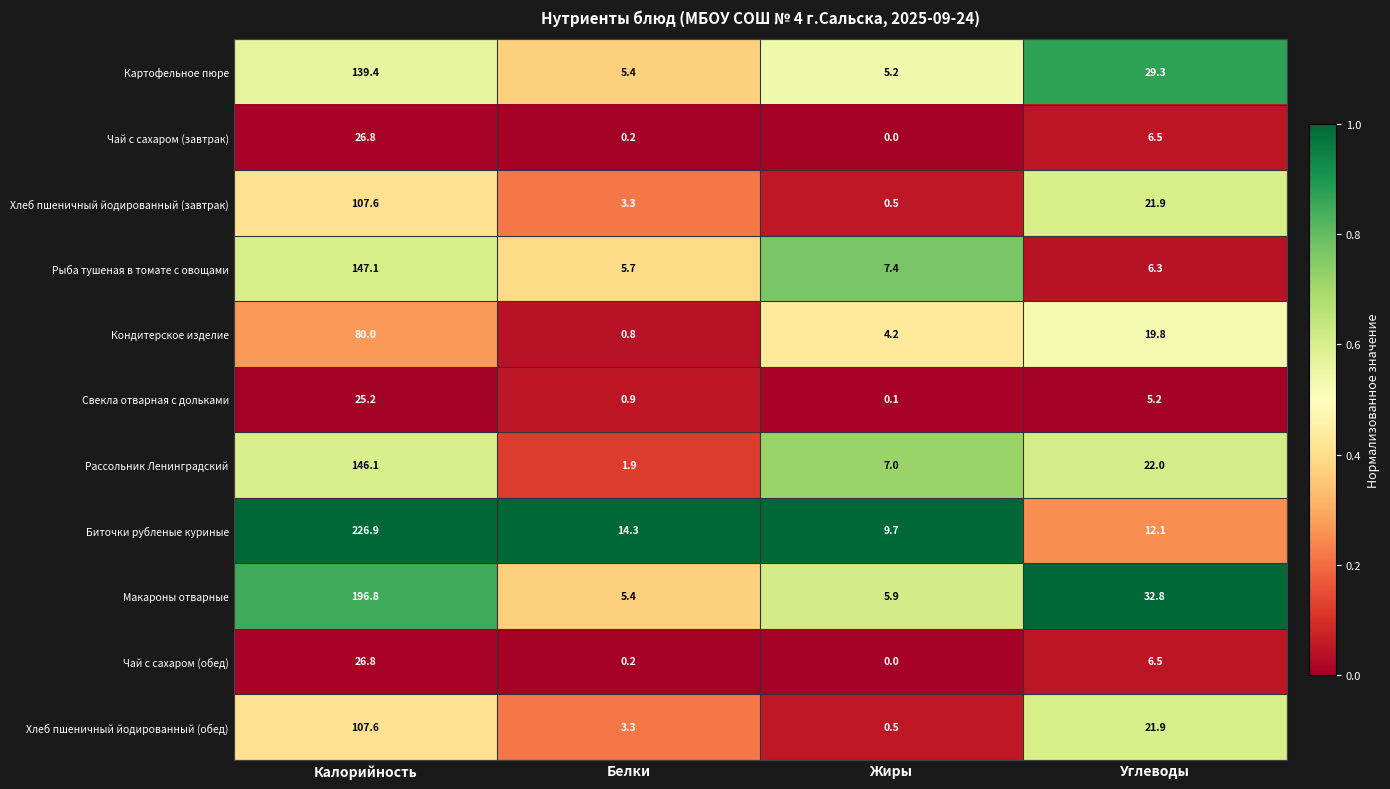

Which label corresponds to the largest value in the chart?

Калорийность